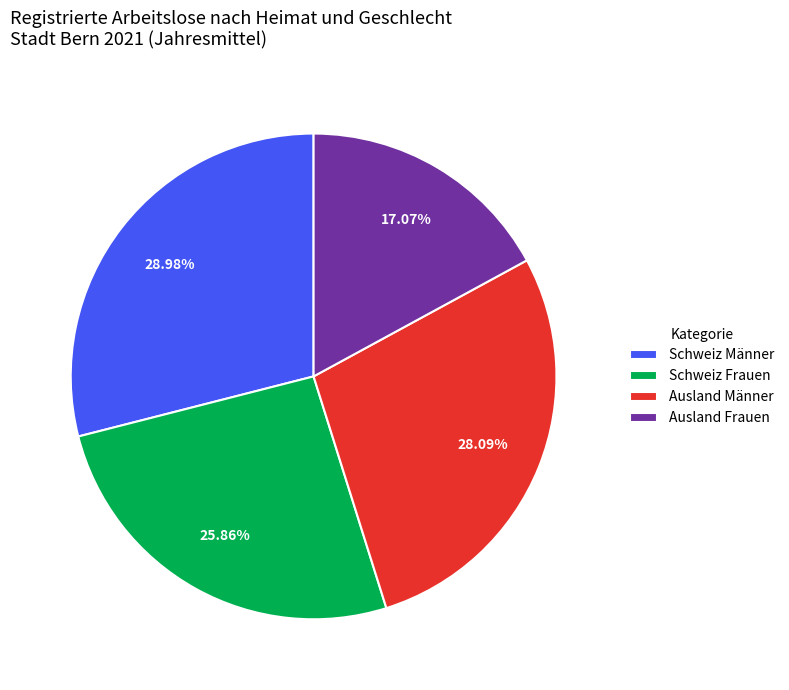

Approximately how many times larger is the value at Schweiz Frauen compared to Ausland Frauen?

1.5